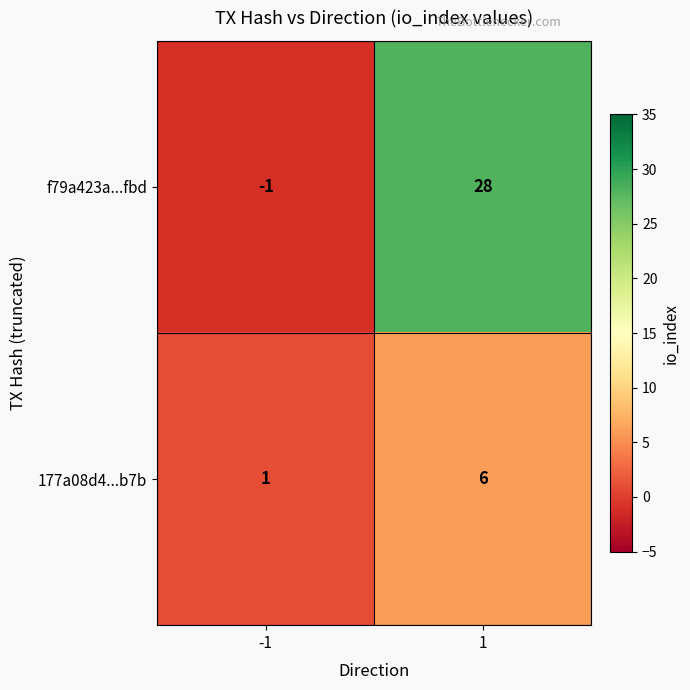

Rank the series at 1 from lowest to highest value.

177a08d4...b7b, f79a423a...fbd